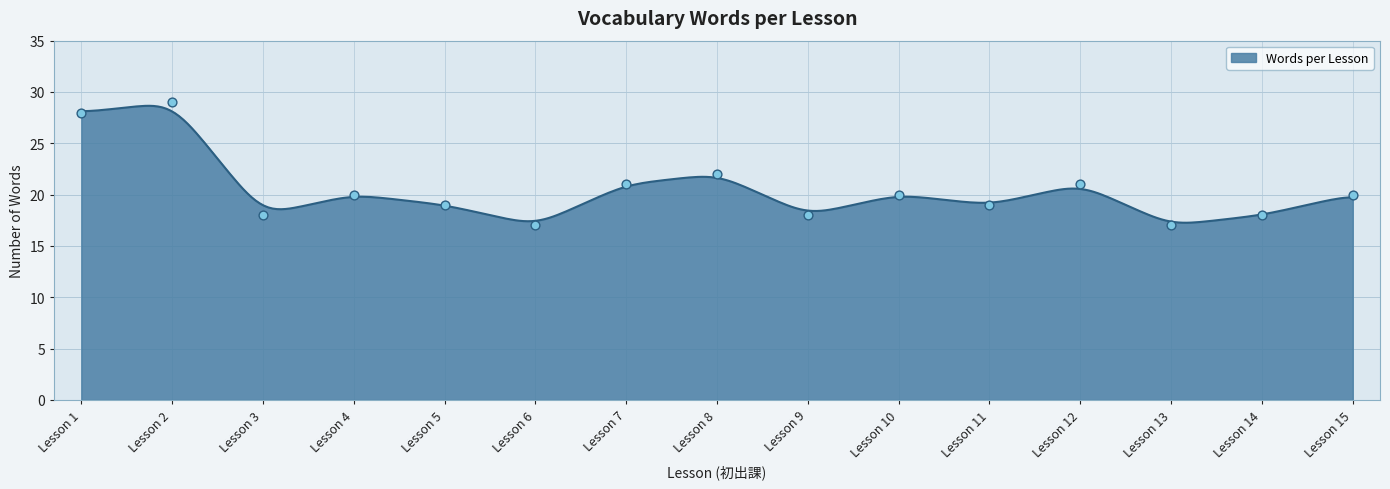

What is the change in value from Lesson 4 to Lesson 12?

+1